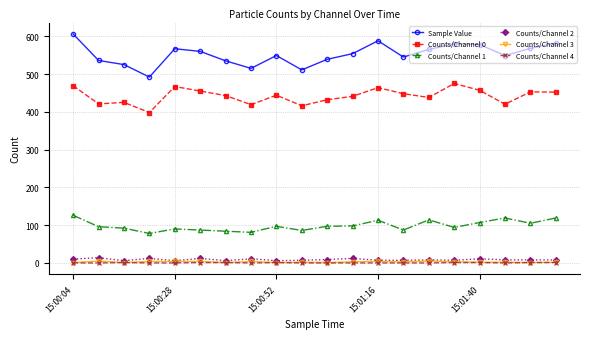

What is the average value of the Counts/Channel 0 series?

442